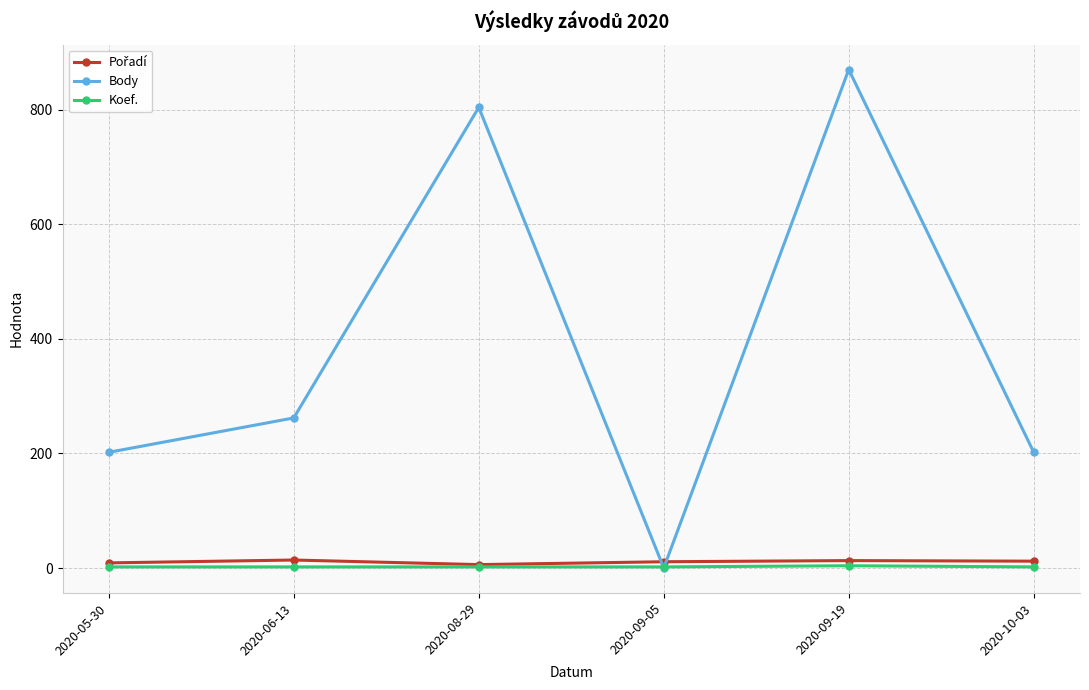

Is it true that Body equals 202 at 2020-05-30?

True